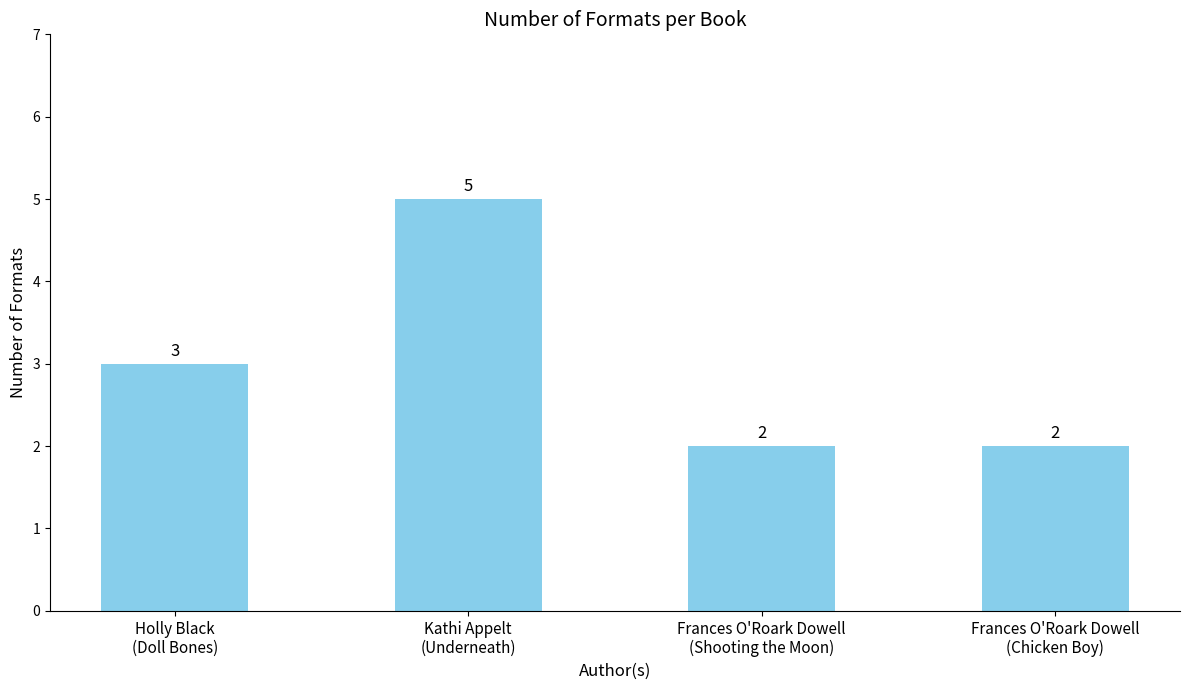

How many values are below 3?

2